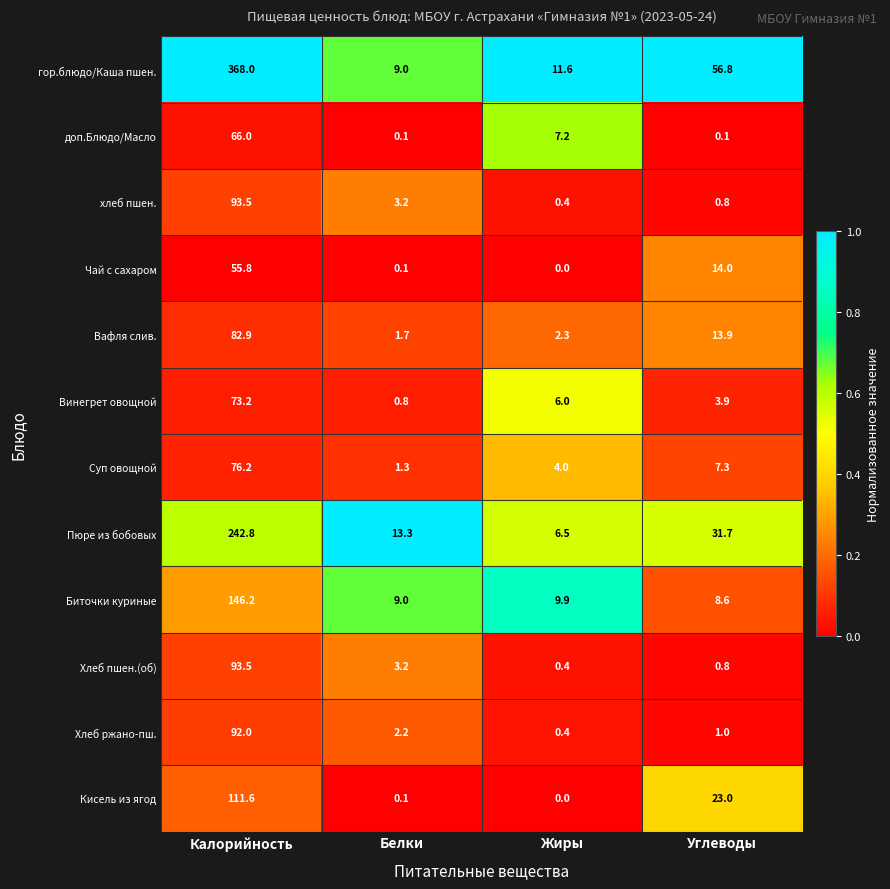

Is the value of Хлеб ржано-пш. at Углеводы greater than the value of Биточки куриные at Жиры?

No